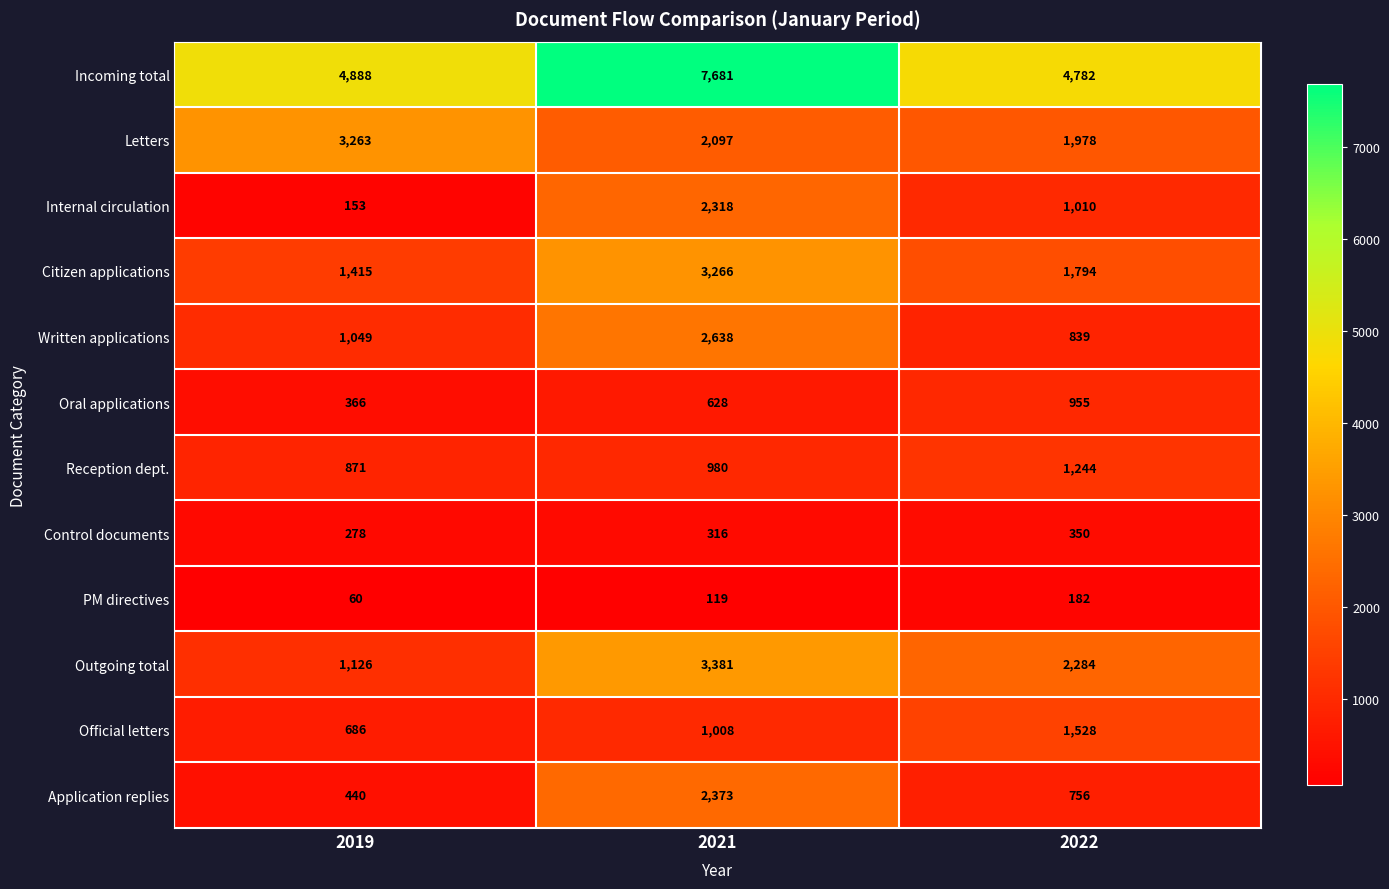

At which category is the sum across all series the highest?

2021